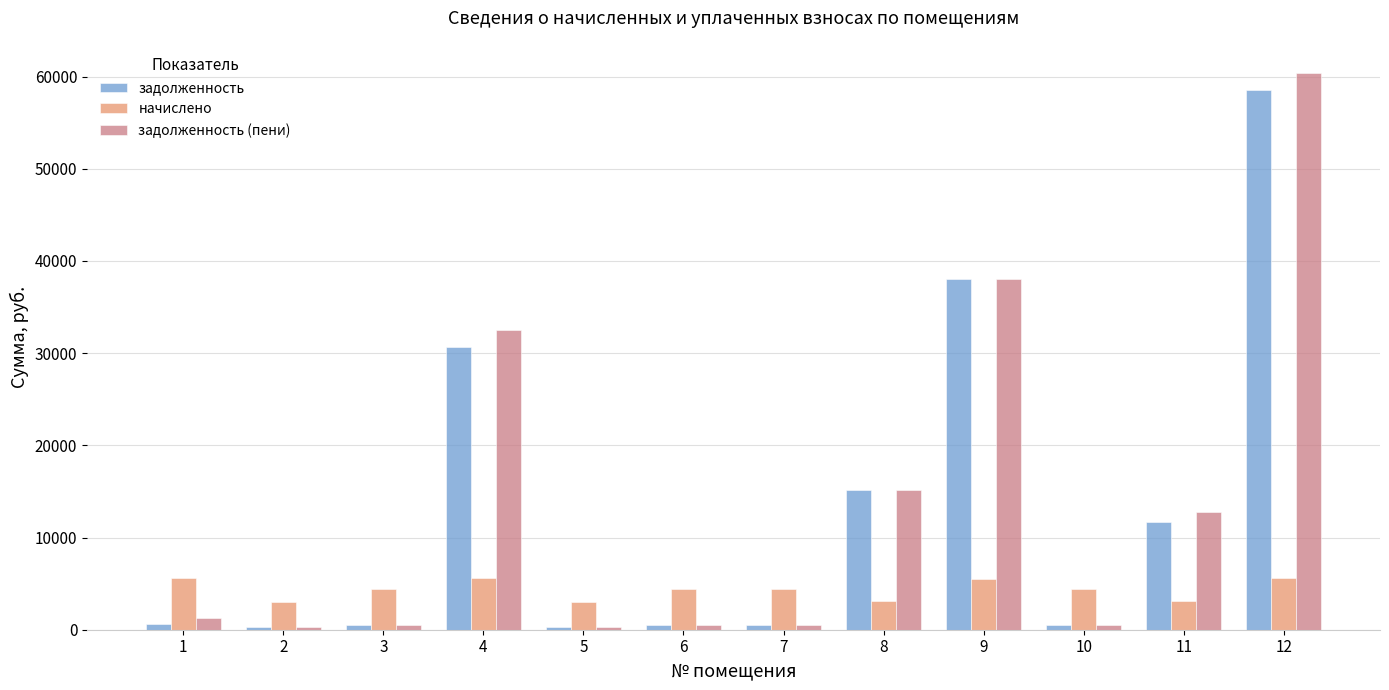

What is the value of the задолженность (пени) bar at the 1st from the left?

1243.6